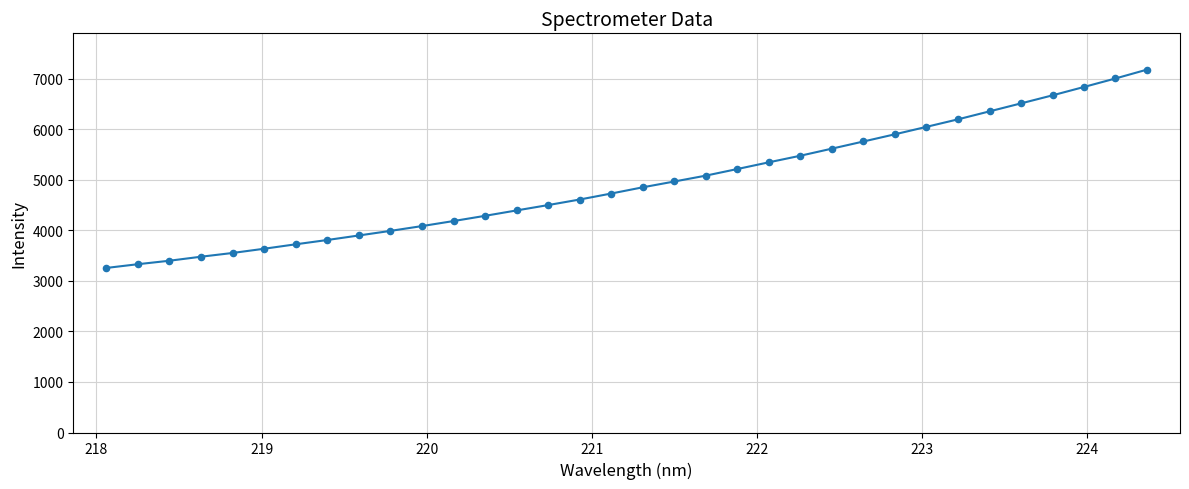

What is the greatest value displayed?

7182.9